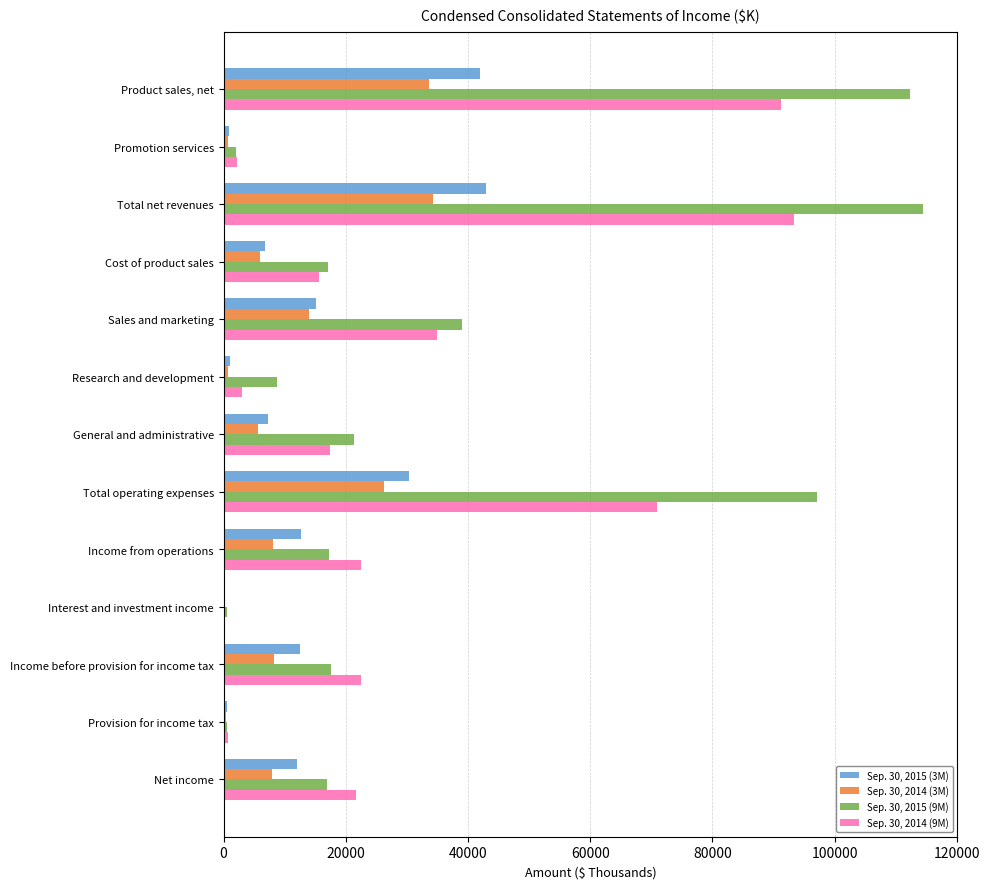

How many series are shown in this chart?

4